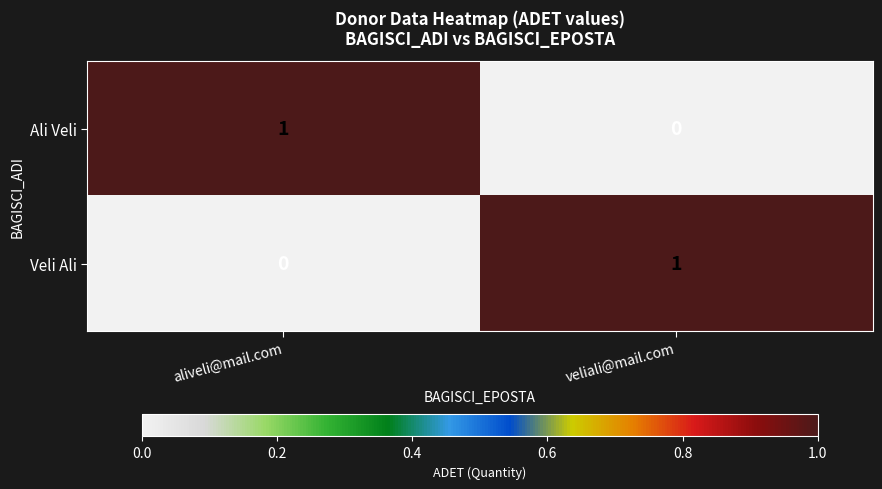

Rank the series at veliali@mail.com from lowest to highest value.

Ali Veli, Veli Ali